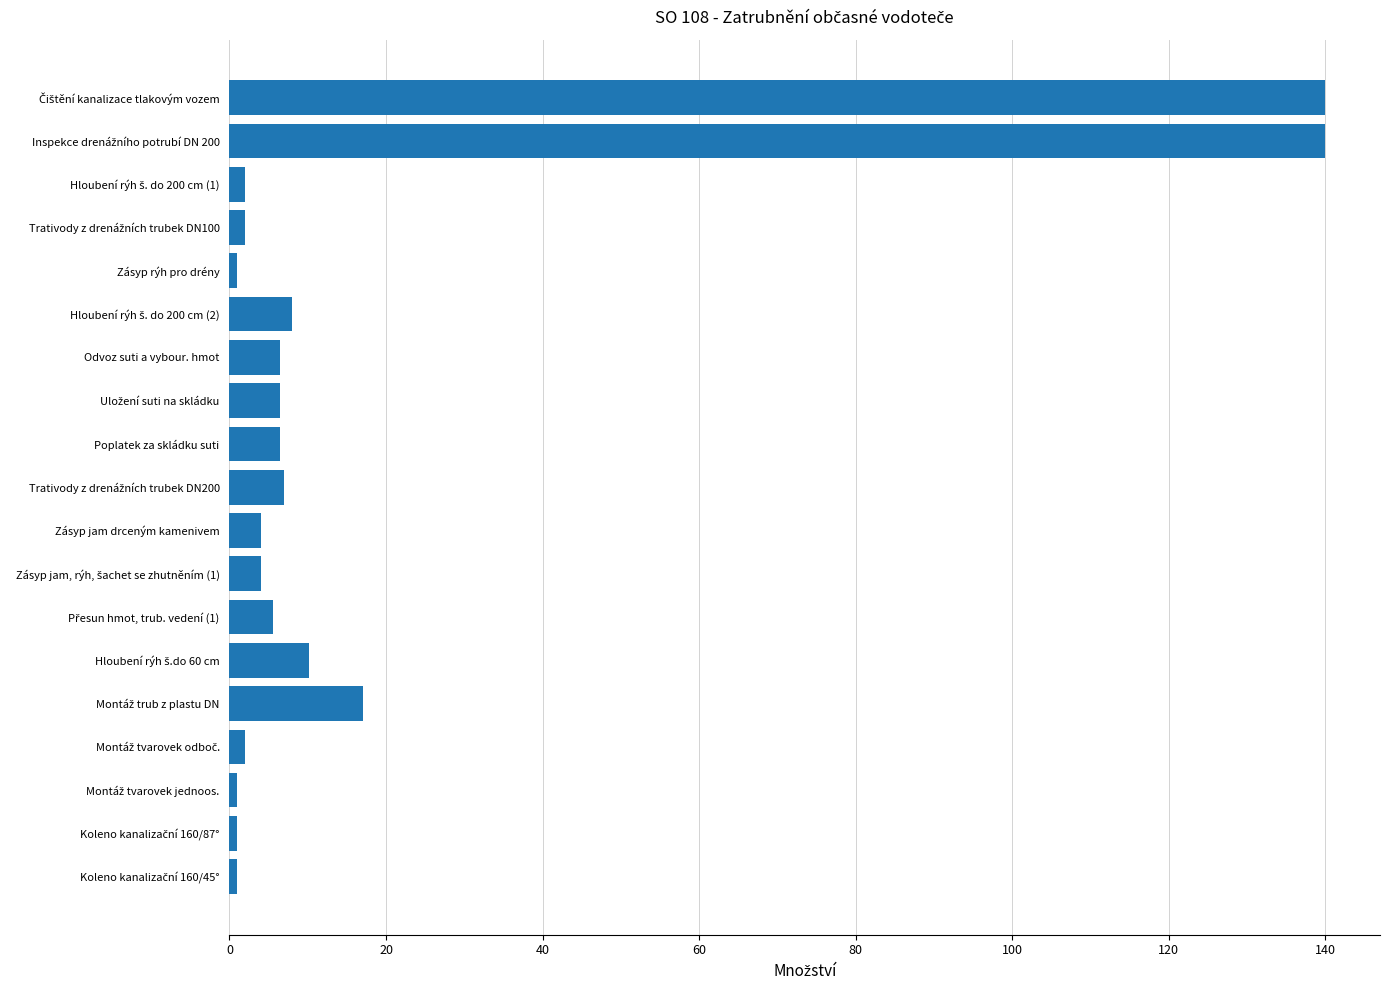

The value at Poplatek za skládku suti is 6.4. True or false?

True